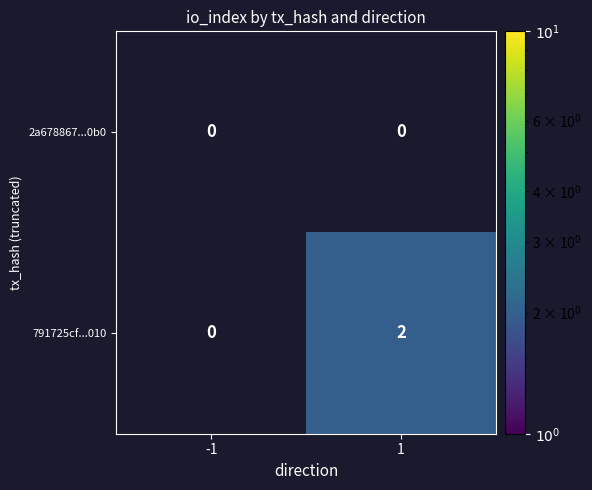

The 791725cf...010 series shows 3 at 1. True or false?

False